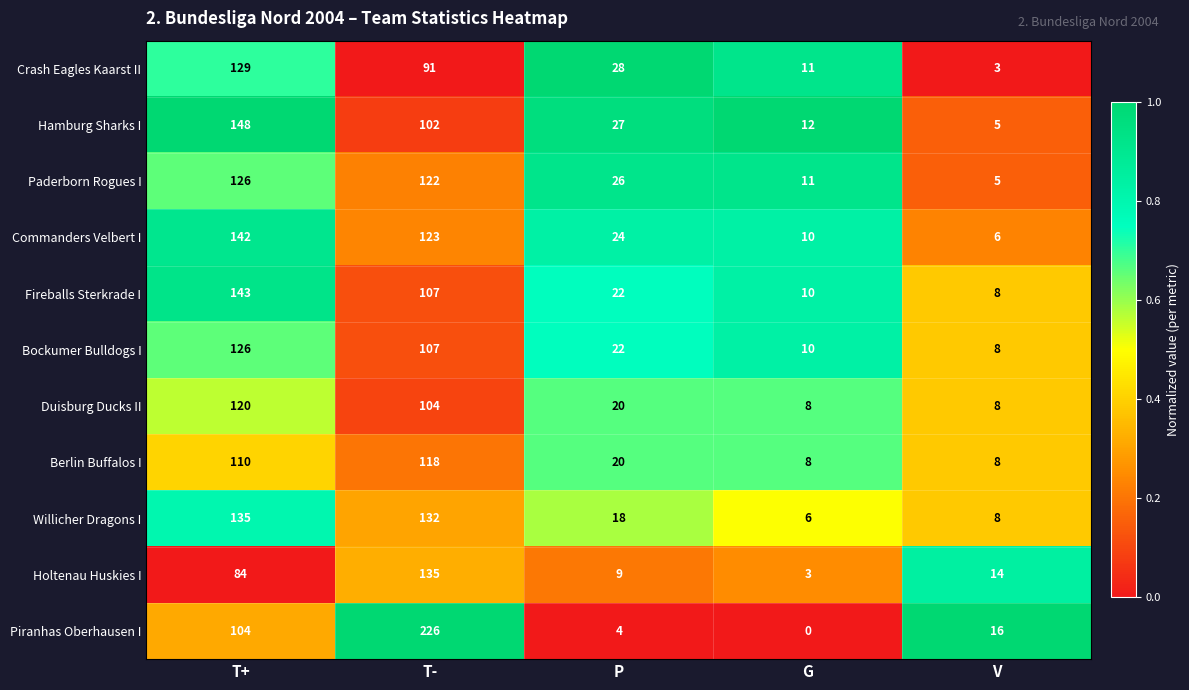

What is the maximum value for Duisburg Ducks II?

120